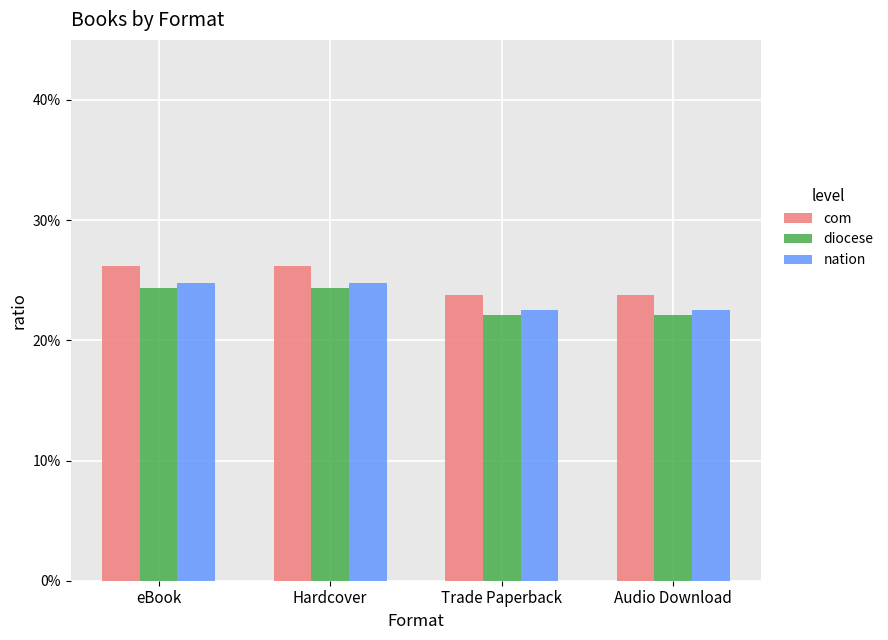

Reading left to right, list all the values displayed in this chart.

com: eBook=0.3	Hardcover=0.3	Trade Paperback=0.2	Audio Download=0.2
diocese: eBook=0.2	Hardcover=0.2	Trade Paperback=0.2	Audio Download=0.2
nation: eBook=0.2	Hardcover=0.2	Trade Paperback=0.2	Audio Download=0.2